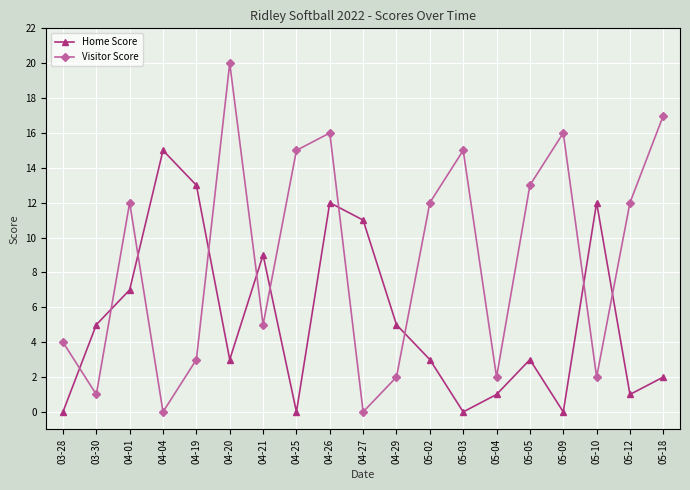

At which category does Home Score reach its first local peak?

04-04